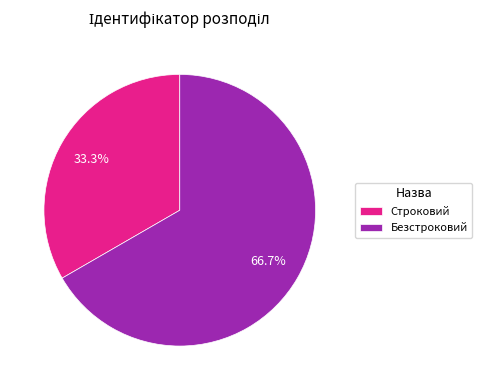

What percentage do Строковий and Безстроковий together represent?

100.0%